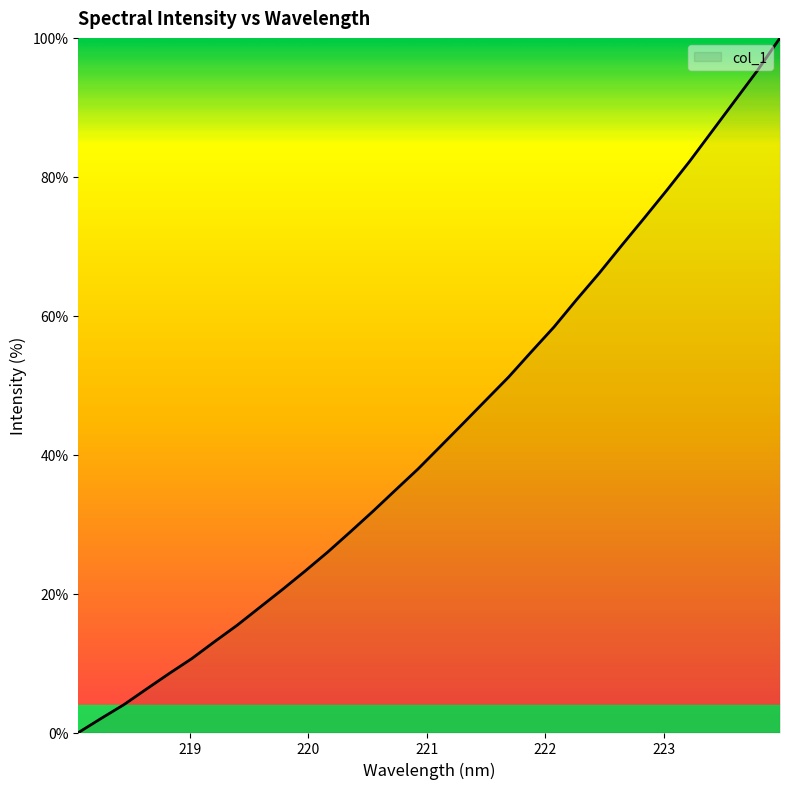

What is the greatest value displayed?

100.0